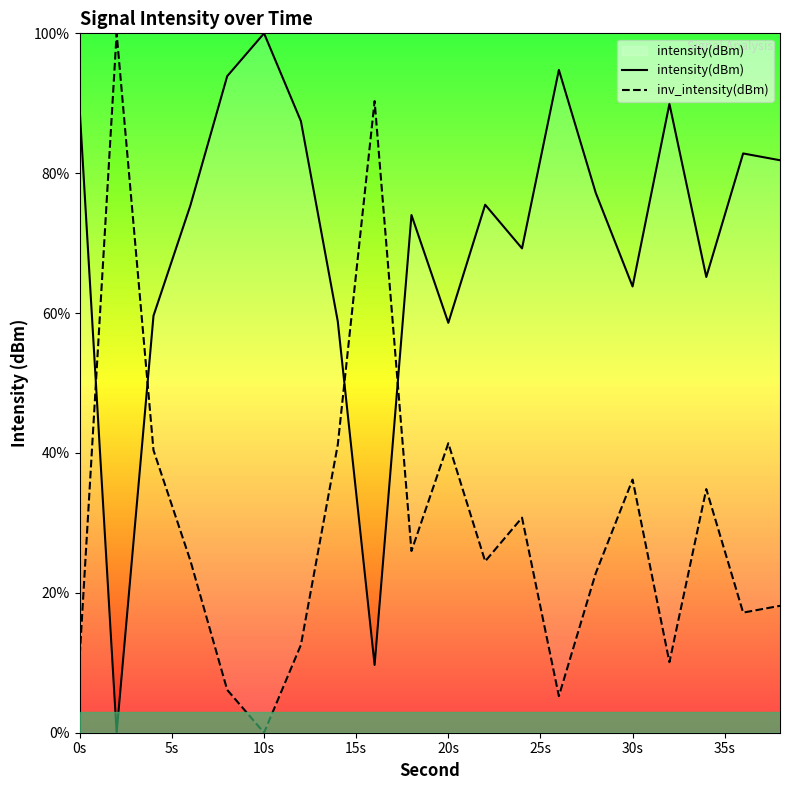

True or false: inv_intensity(dBm) has more than 1 interior local peaks.

True